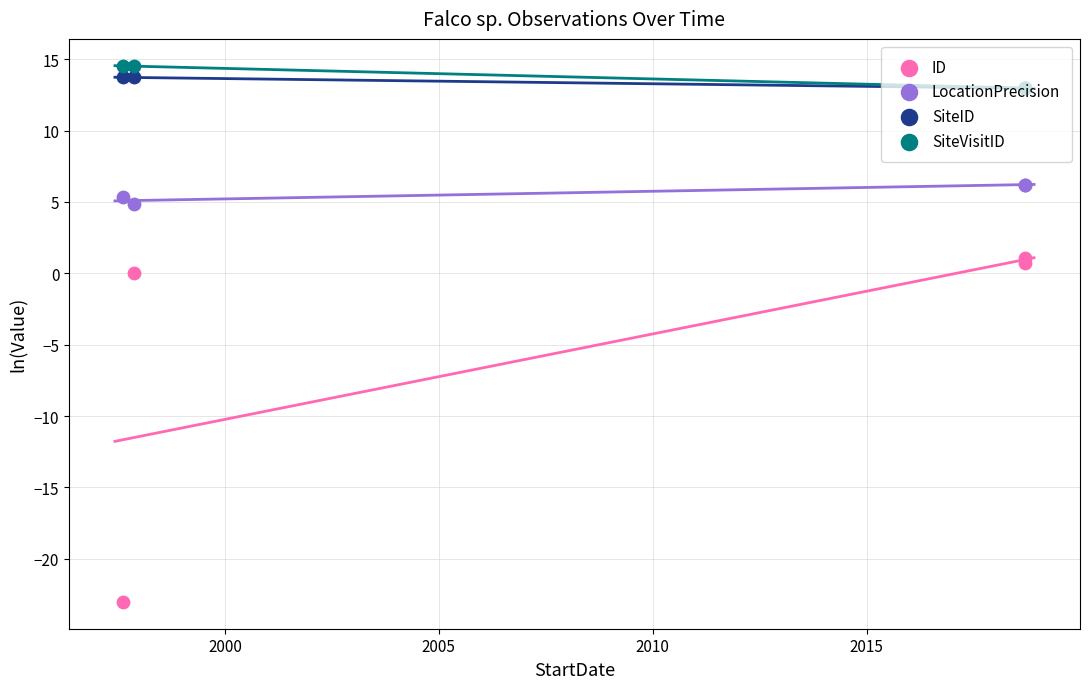

Is the value of LocationPrecision at 1997-08-18 greater than the value of SiteVisitID at 2018-09-11?

No